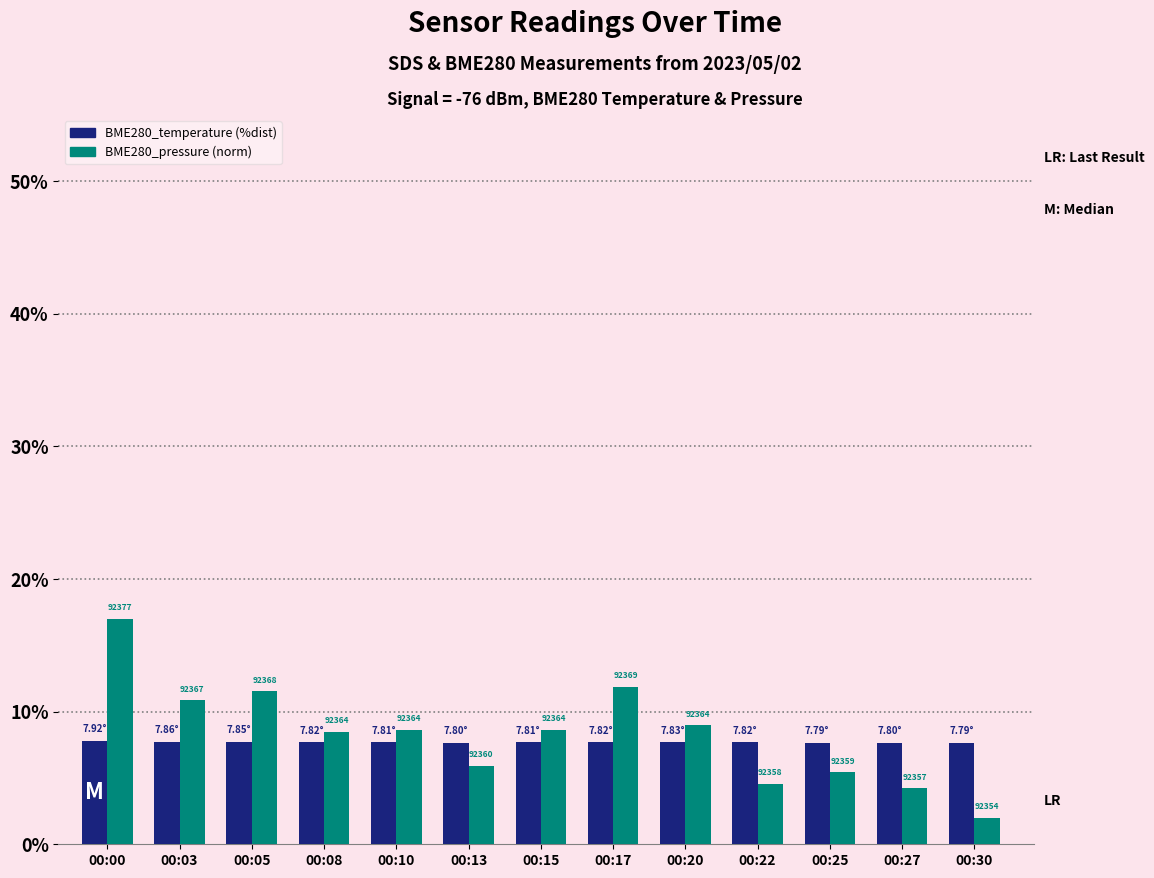

The value of BME280_temperature (%dist) at 00:05 is 7.7. True or false?

True